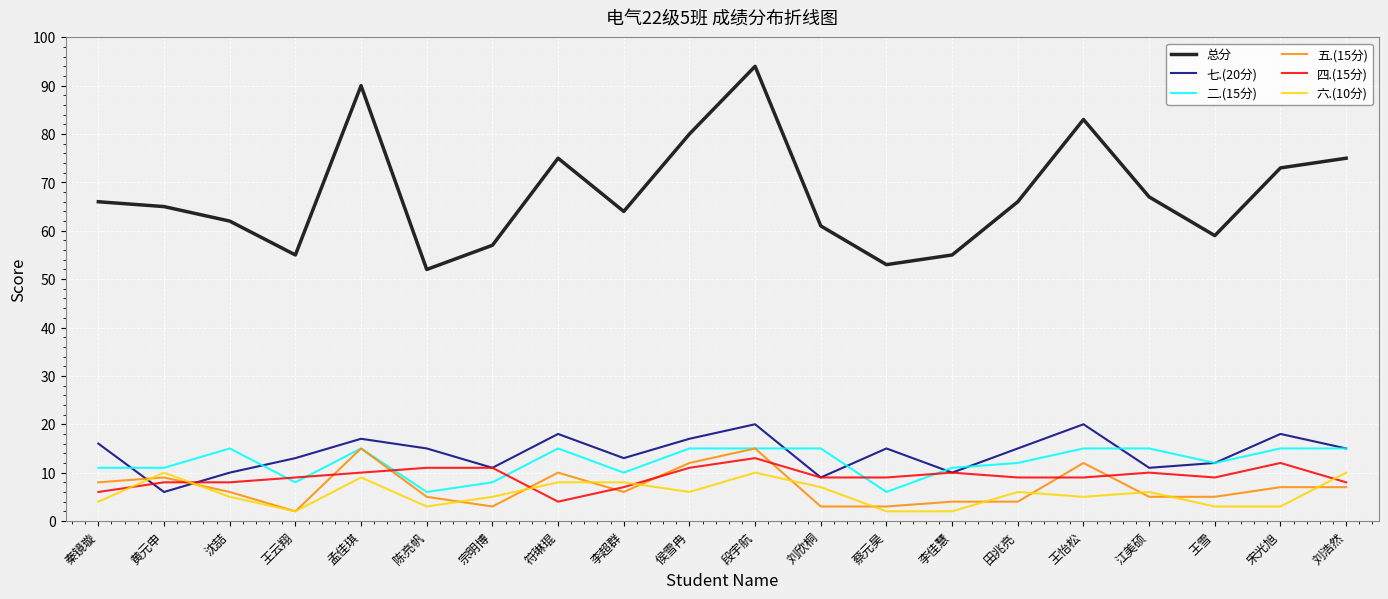

At how many categories does at least one series exceed 19?

20